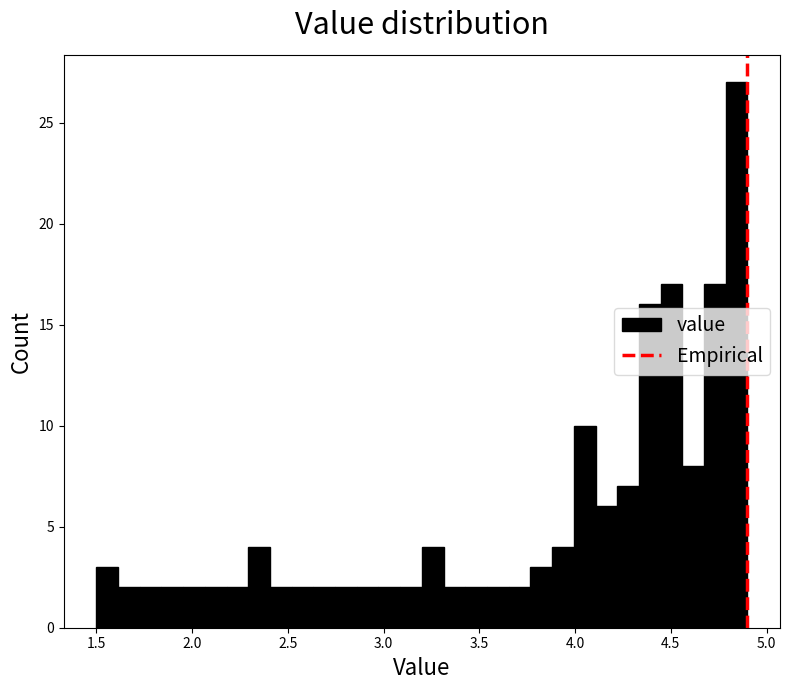

Around what value on the x-axis is the tallest bar? Give the approximate position of its centre, as read against the axis.

4.85